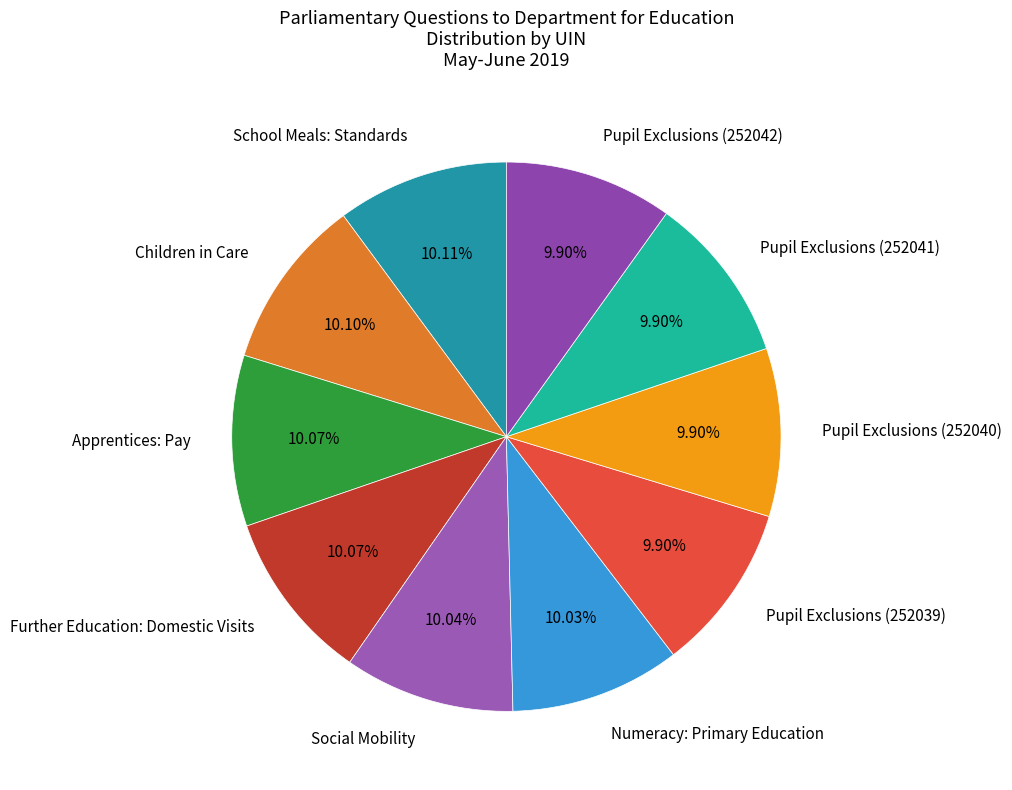

Approximately how many times larger is the value at Pupil Exclusions (252040) compared to Social Mobility?

1.0